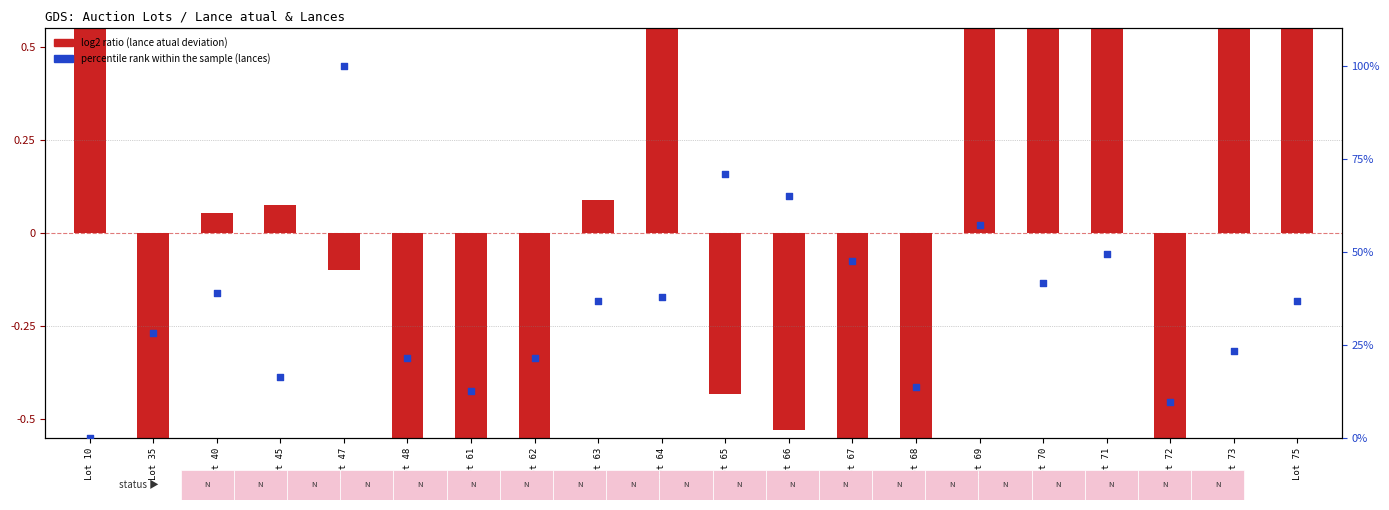

What is the change in value from Lot 62 to Lot 68?

-7.8